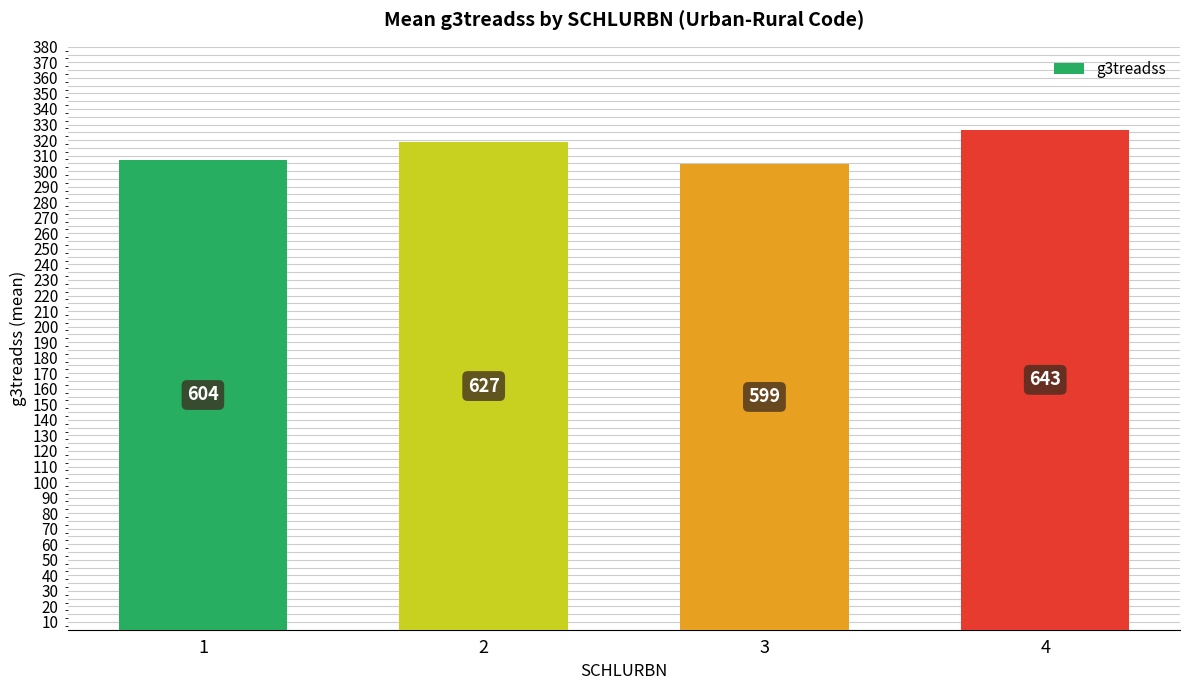

Does the chart contain any negative values?

No